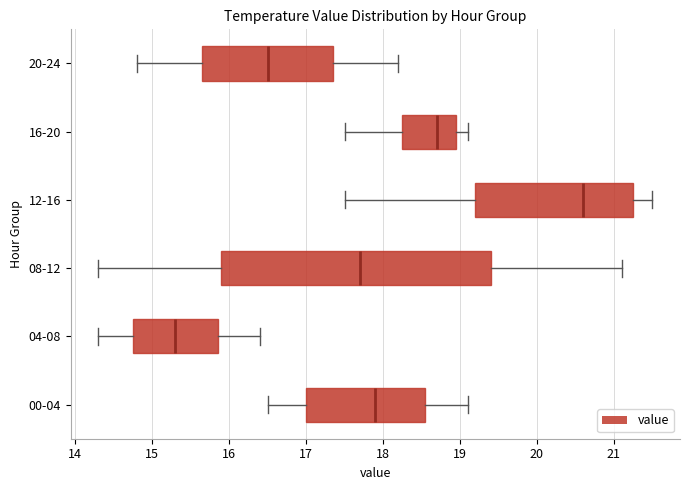

Which box is the widest, from its left edge to its right edge?

08-12